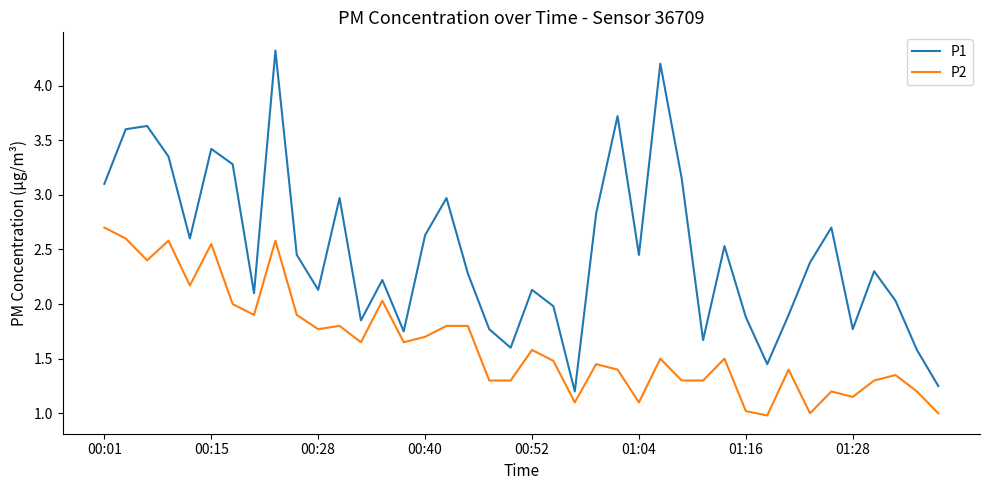

List the series in order of their peak value, highest first.

P1, P2